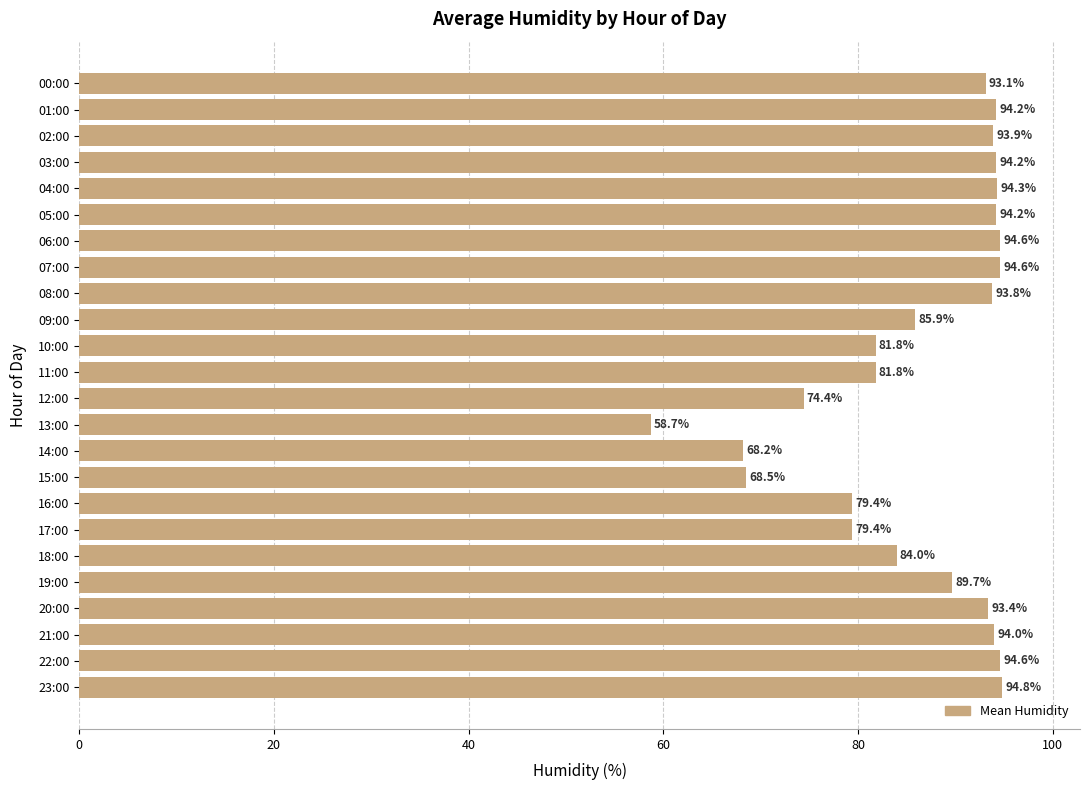

Which has a higher value, 05:00 or 09:00?

05:00